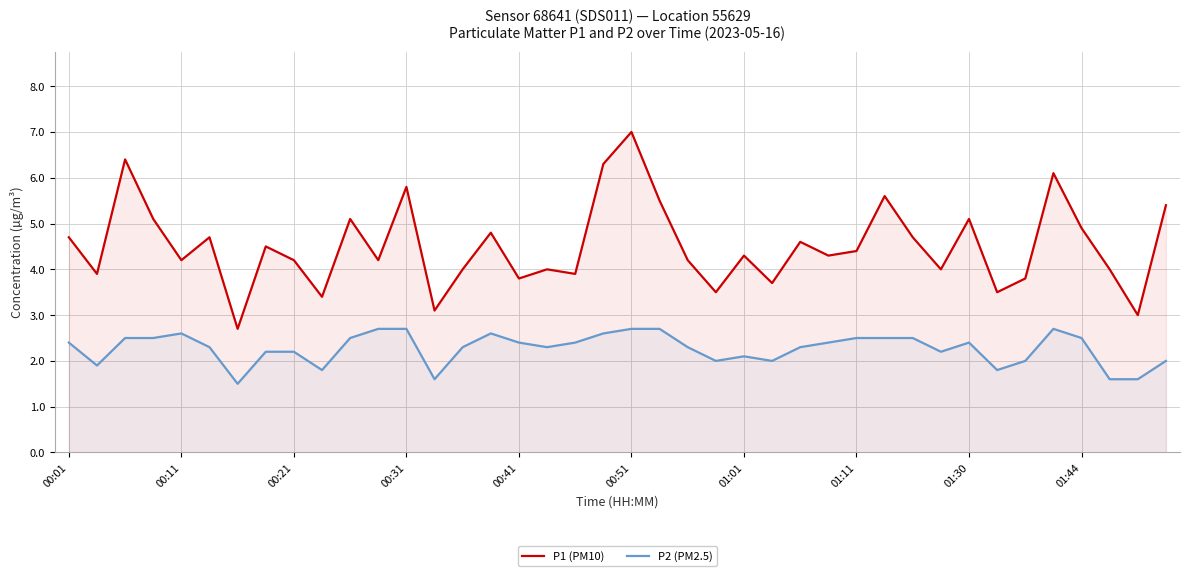

What is the difference between the maximum and minimum values in the P1 (PM10) series?

4.3